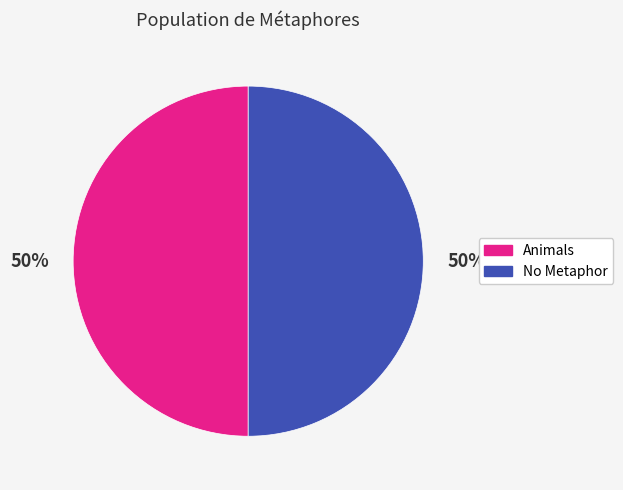

Is the sum of No Metaphor and Animals greater than half?

Yes